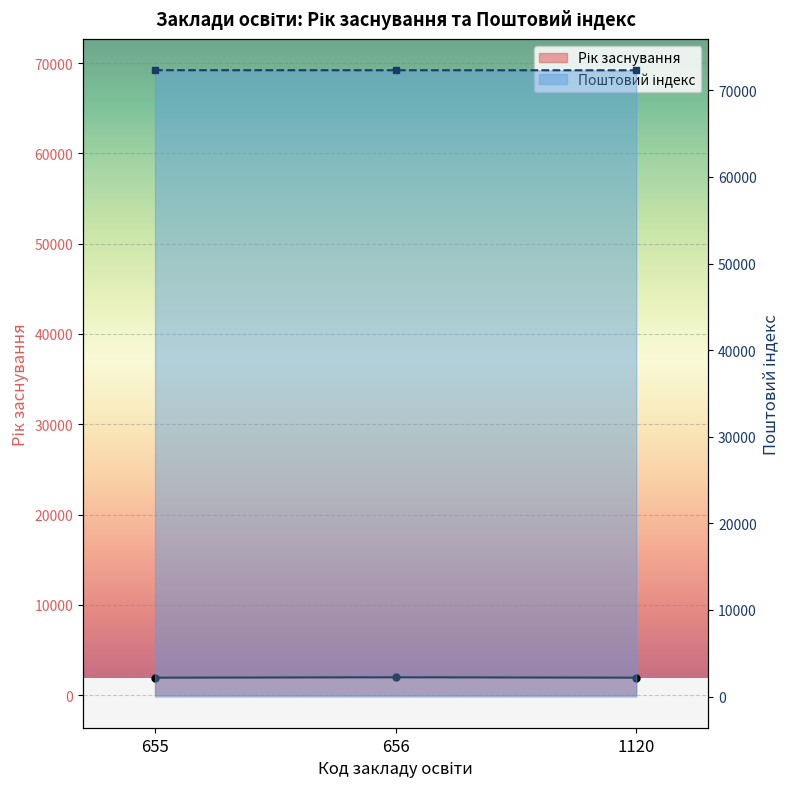

List the series in order of their peak value, lowest first.

Рік заснування, Поштовий індекс (місцезнаходження)